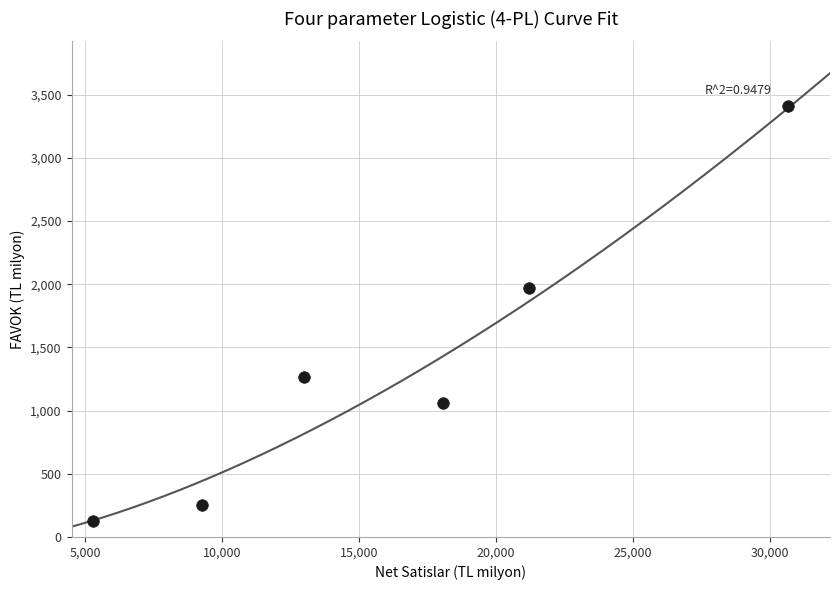

What Y value in the scatter plot is closest to 1768?

1969.5